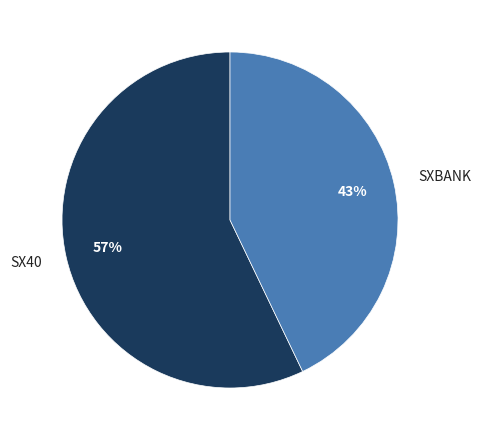

To the nearest percent, what is the difference between the largest and smallest slice percentages?

14%